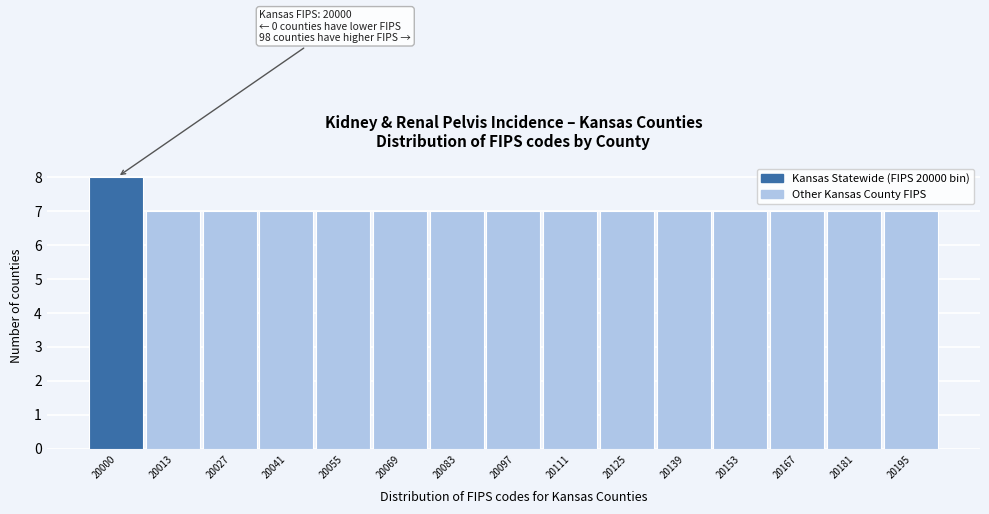

Reading right to left, extract all data points from this chart.

20195=7	20181=7	20167=7	20153=7	20139=7	20125=7	20111=7	20097=7	20083=7	20069=7	20055=7	20041=7	20027=7	20013=7	20000=8